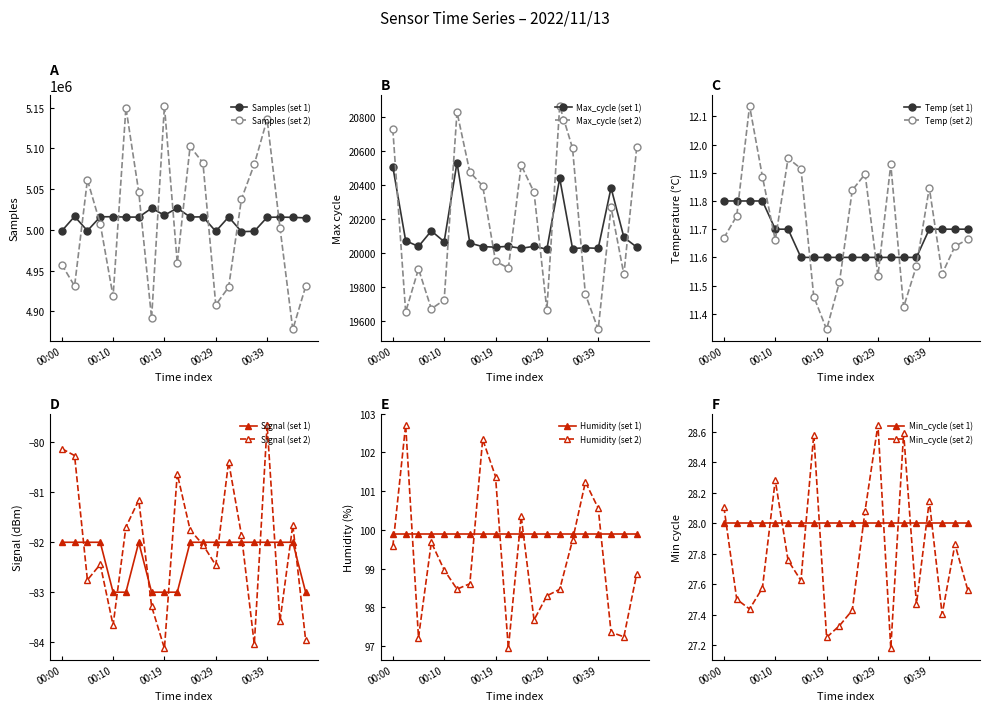

Which has a higher value, 00:27 or 00:14?

00:27